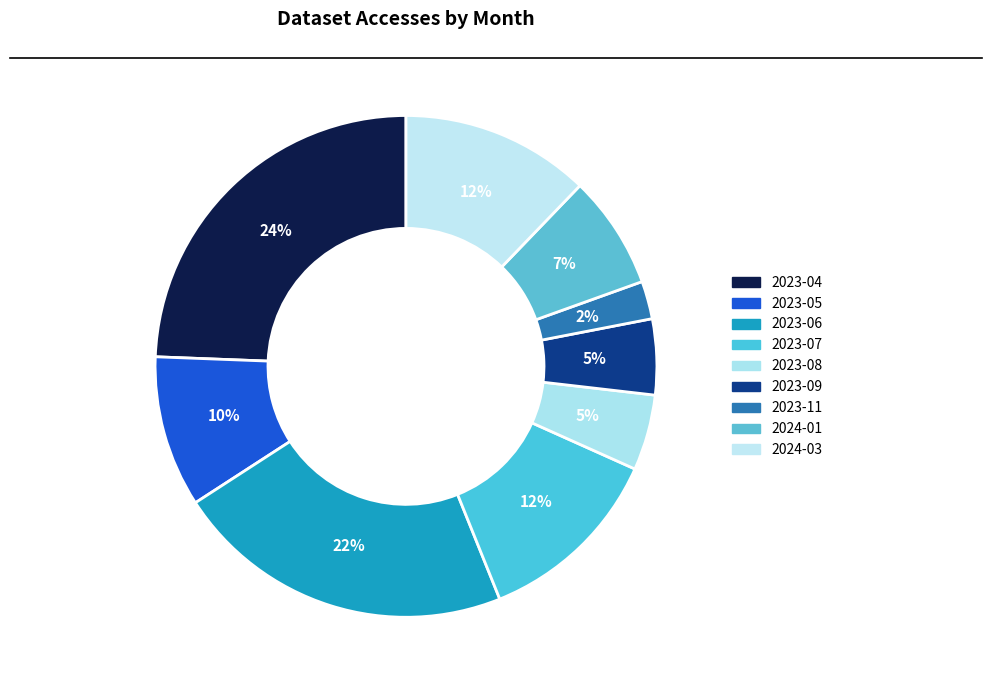

Is the sum of 2023-06 and 2023-05 greater than half?

No